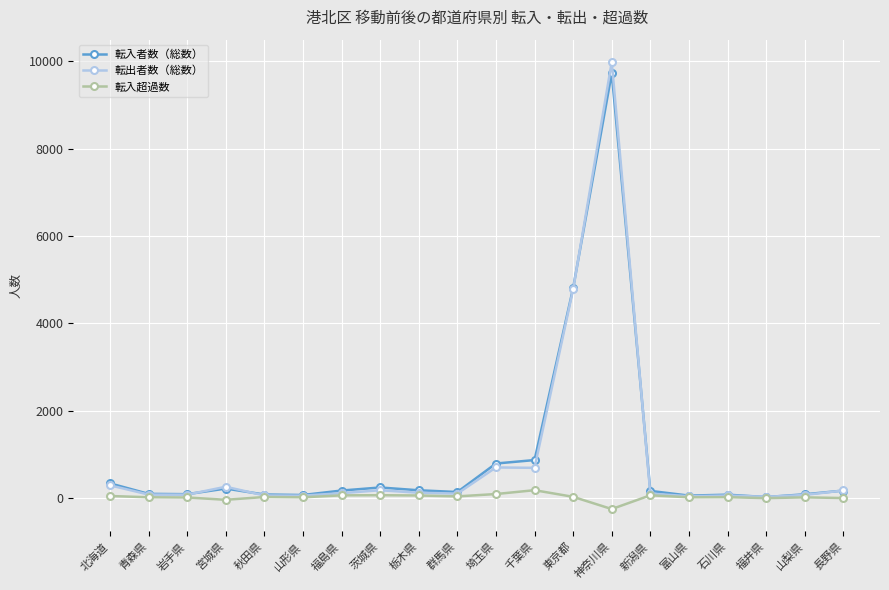

What is the minimum value shown in the chart?

-254